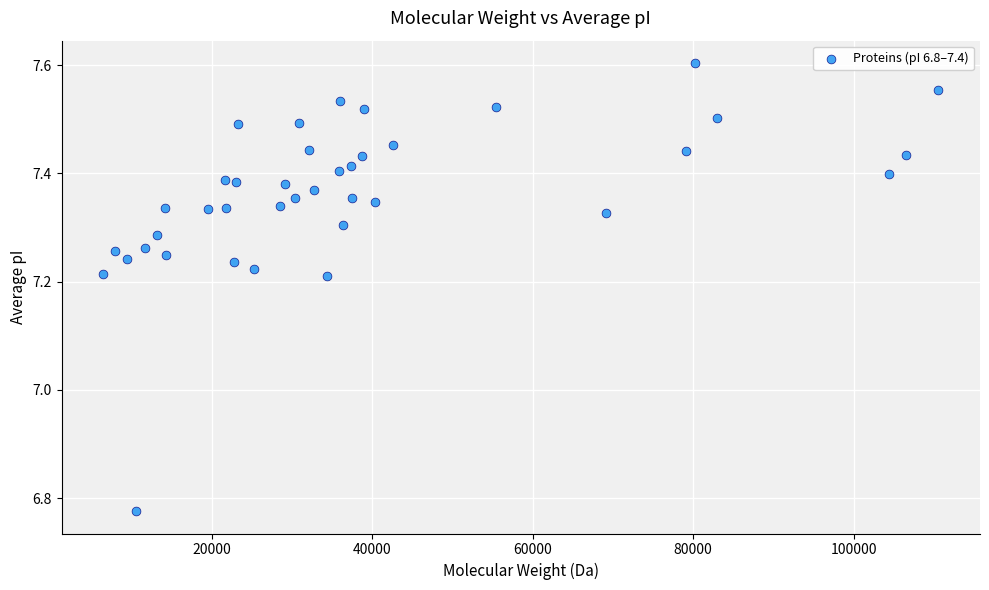

What is the range of Y values (max minus min)?

0.8